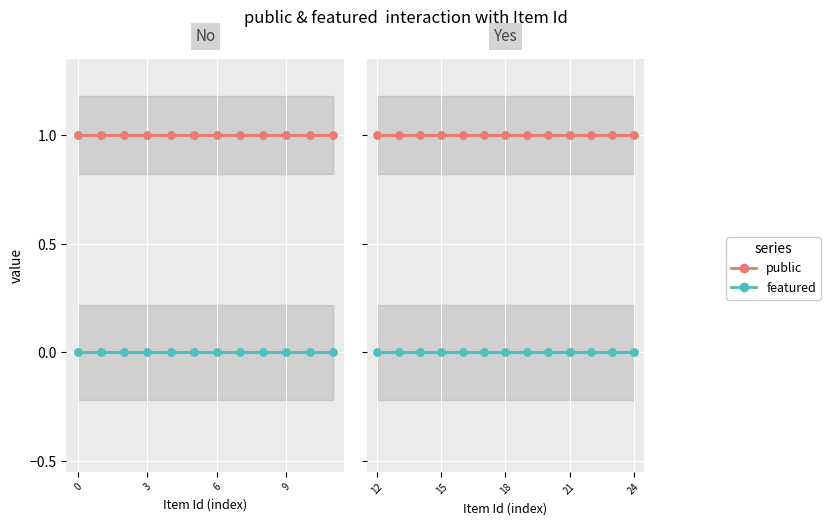

Which series reaches the minimum Y coordinate?

featured